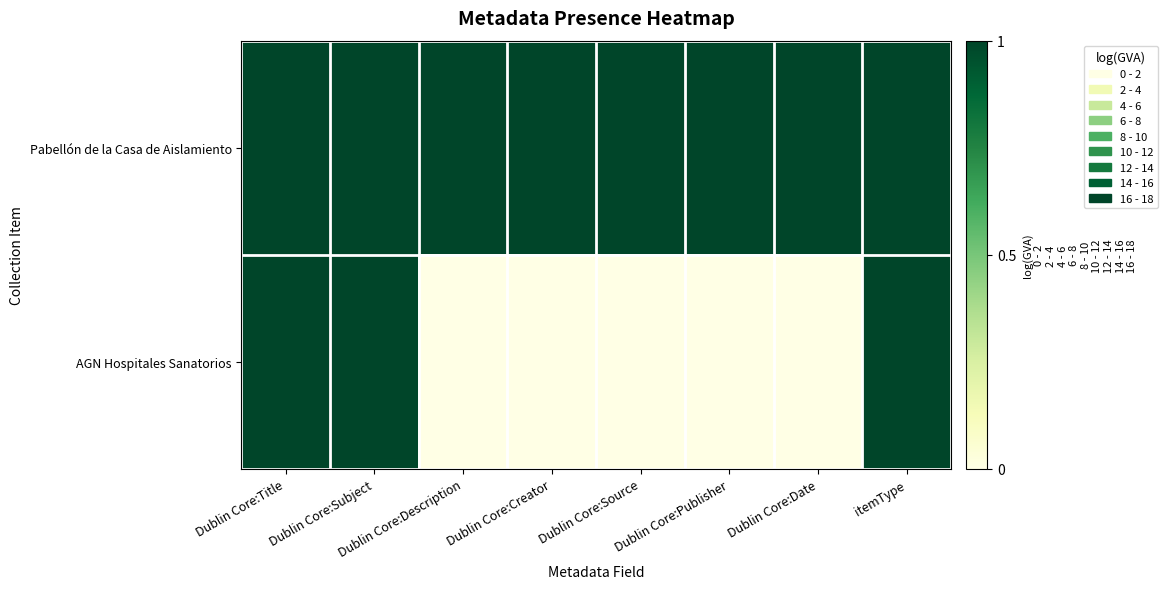

What is the difference between the highest and lowest values at Dublin Core:Description?

1